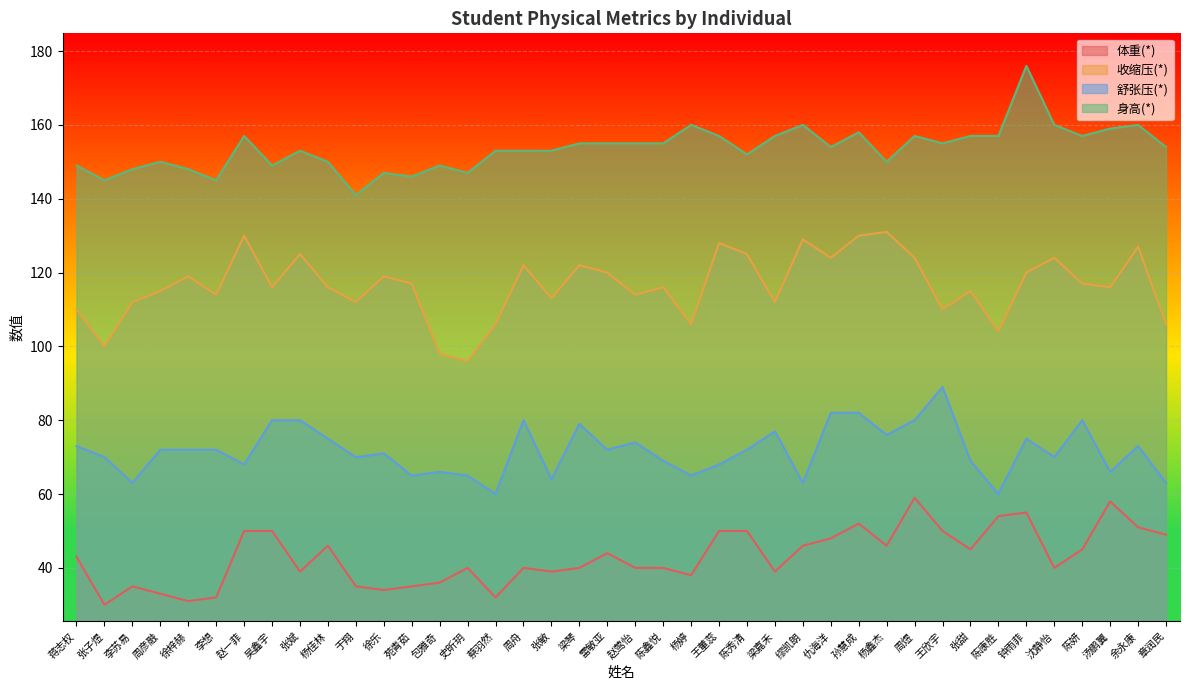

What is the spread (max minus min) of values at 徐乐?

113